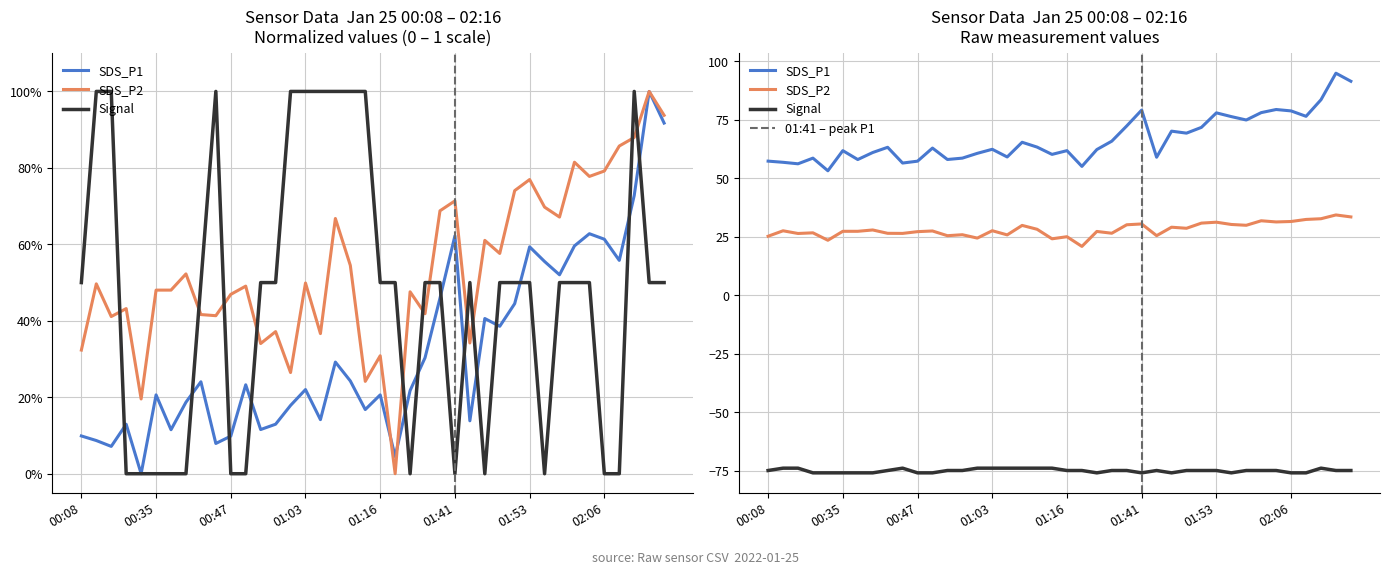

What position from the left is 01:00?

15